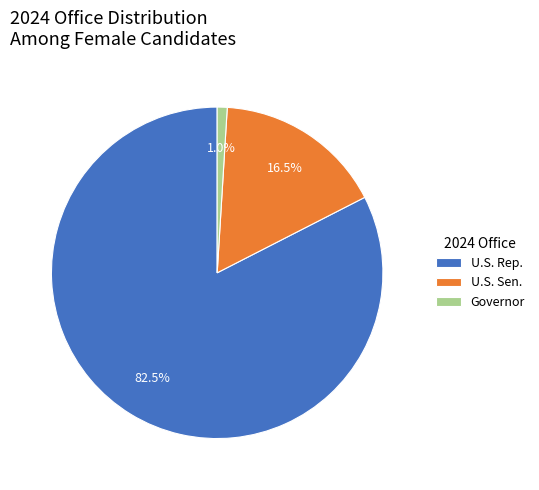

Does U.S. Rep. represent more than half of the total?

Yes